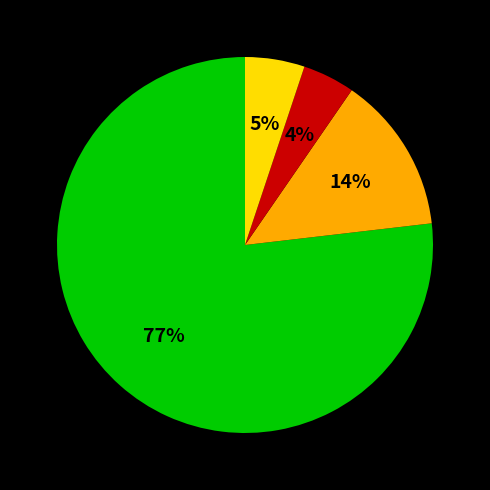

Is there a majority slice in this chart?

Yes